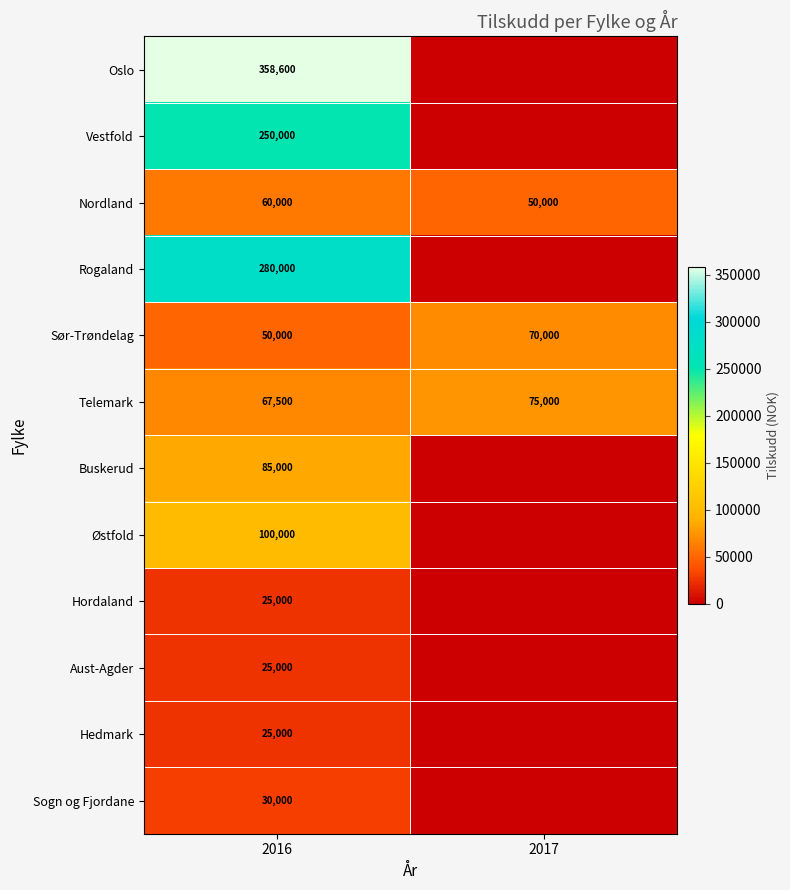

True or false: Telemark has a value of 35451 at 2017.

False